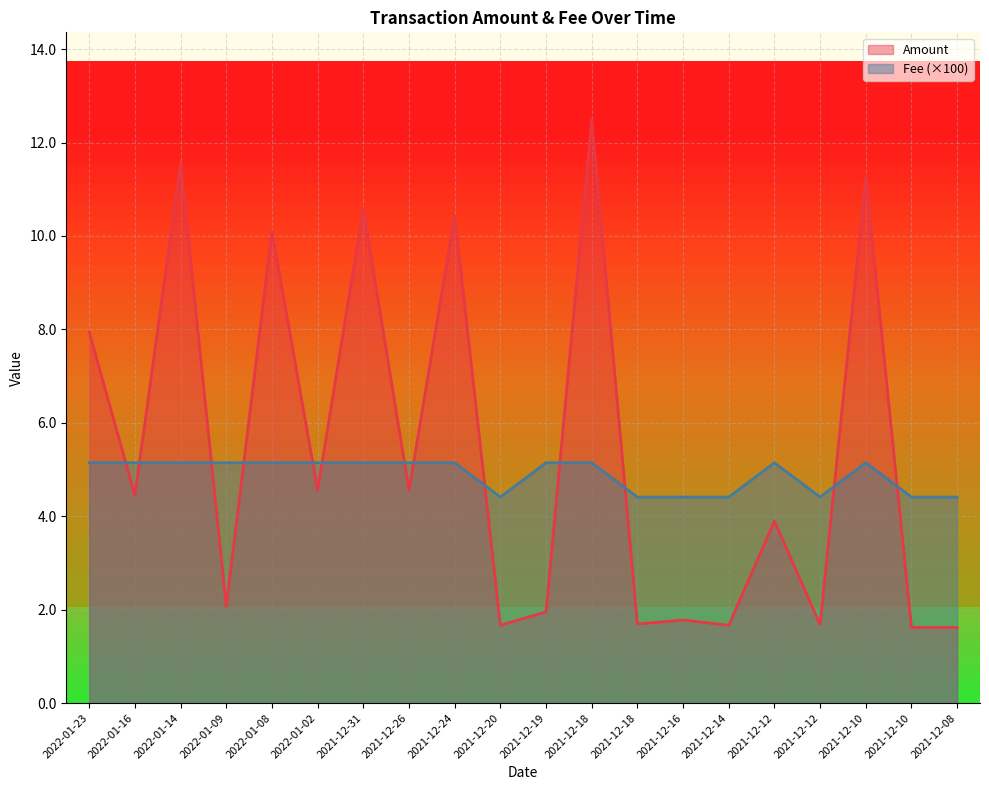

Which category has the lowest value in the Amount series?

2021-12-10